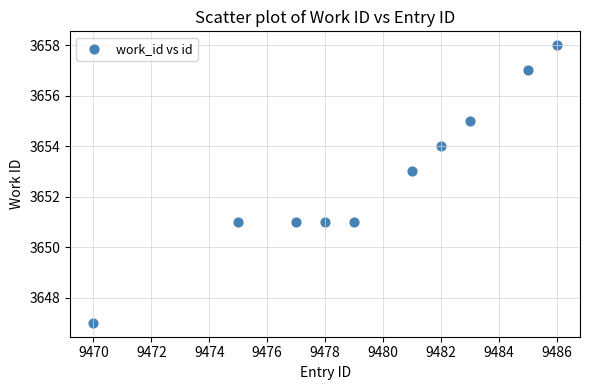

What is the range of X values (max minus min)?

16